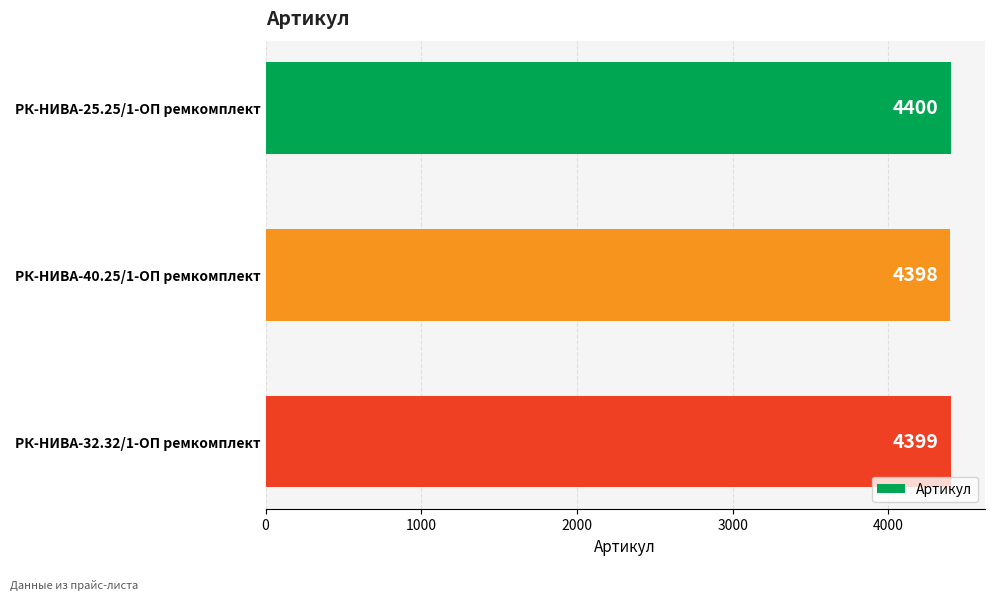

What is the approximate value at РК-НИВА-32.32/1-ОП ремкомплект?

4399